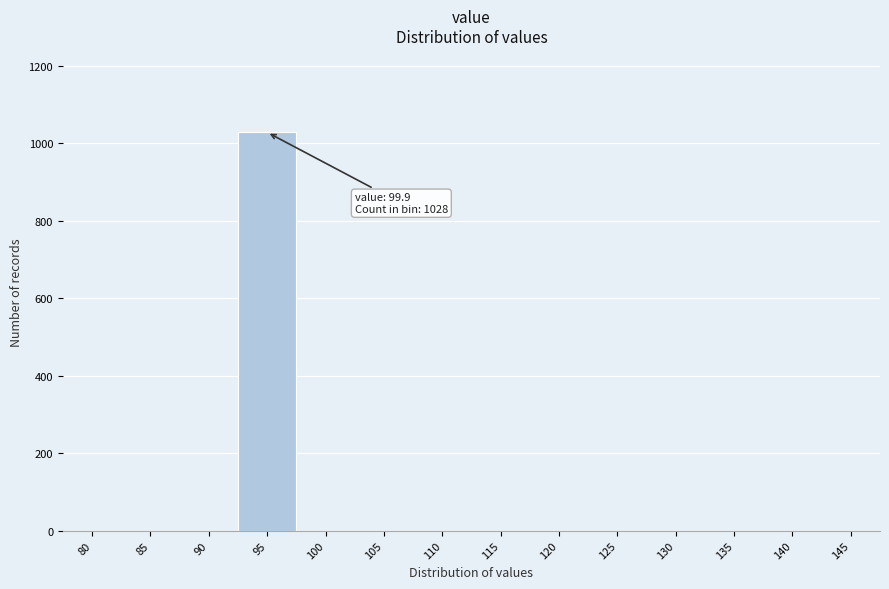

Reading left to right, extract all data points from this chart.

80=0	85=0	90=0	95=1028	100=0	105=0	110=0	115=0	120=0	125=0	130=0	135=0	140=0	145=0